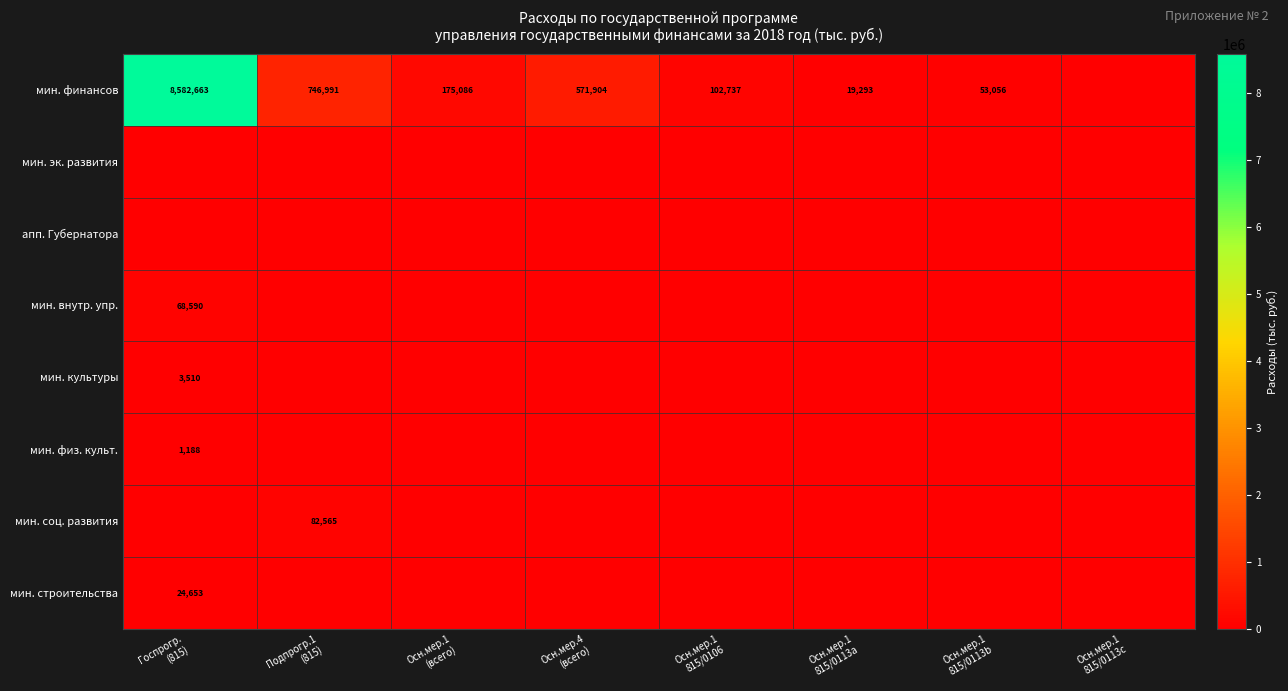

Which has a higher value, Осн.мер.1
(всего) or Госпрогр.
(815)?

Госпрогр.
(815)